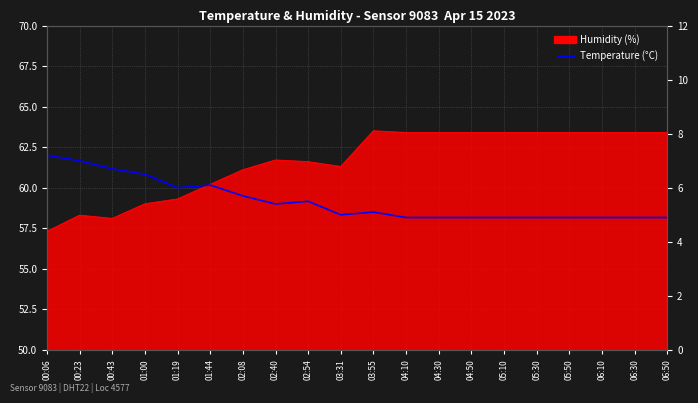

What position from the right is 02:40?

13